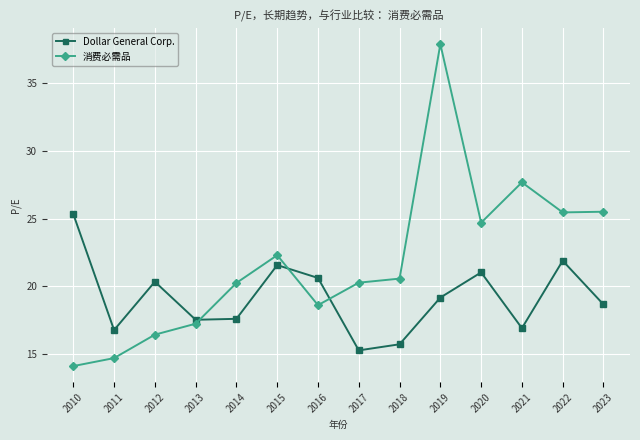

List the series in order of their peak value, lowest first.

Dollar General Corp., 消费必需品